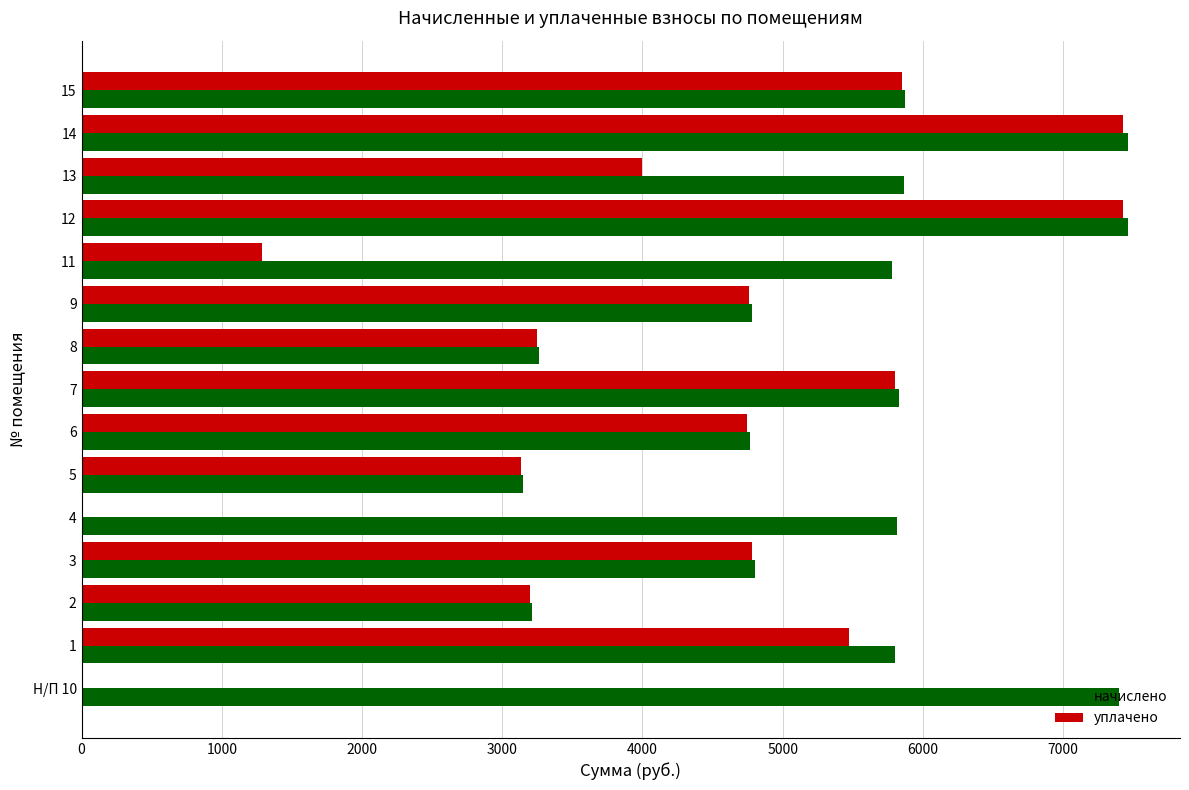

The value of начислено at 6 is 4764.8. True or false?

True